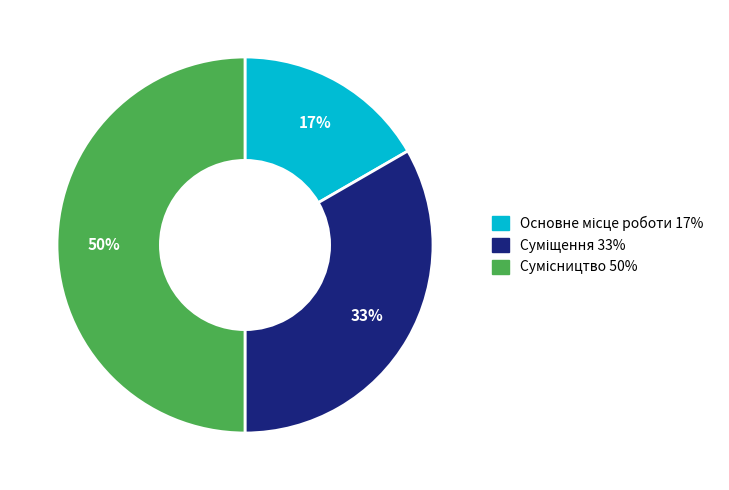

To the nearest percent, what is the difference between the largest and smallest slice percentages?

33%